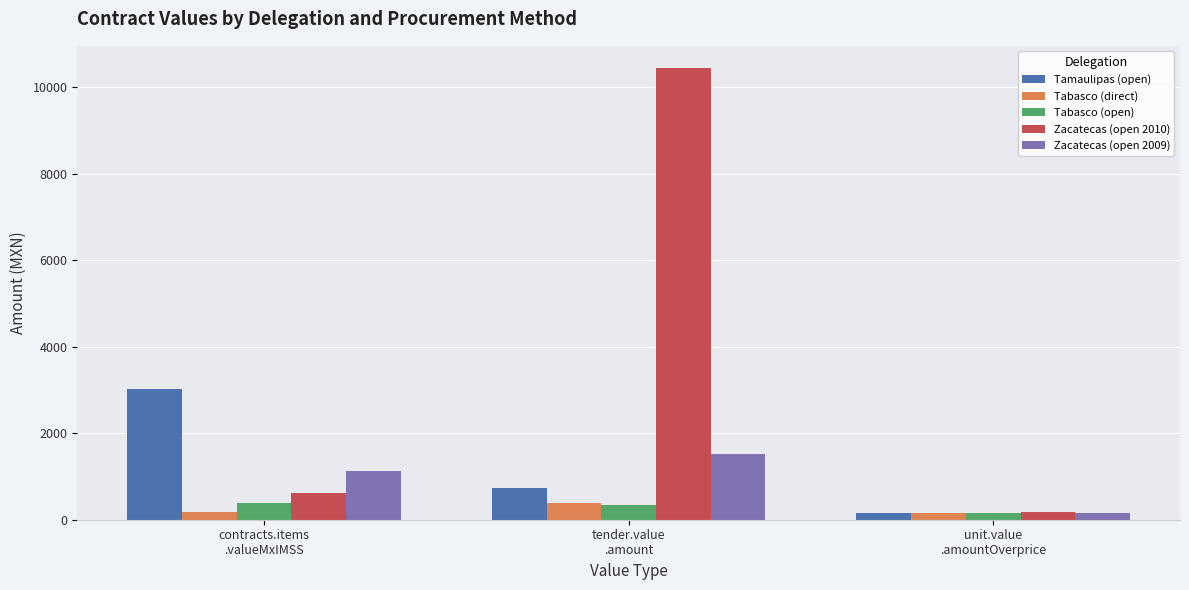

Which series has the widest spread of values?

Zacatecas (open 2010)